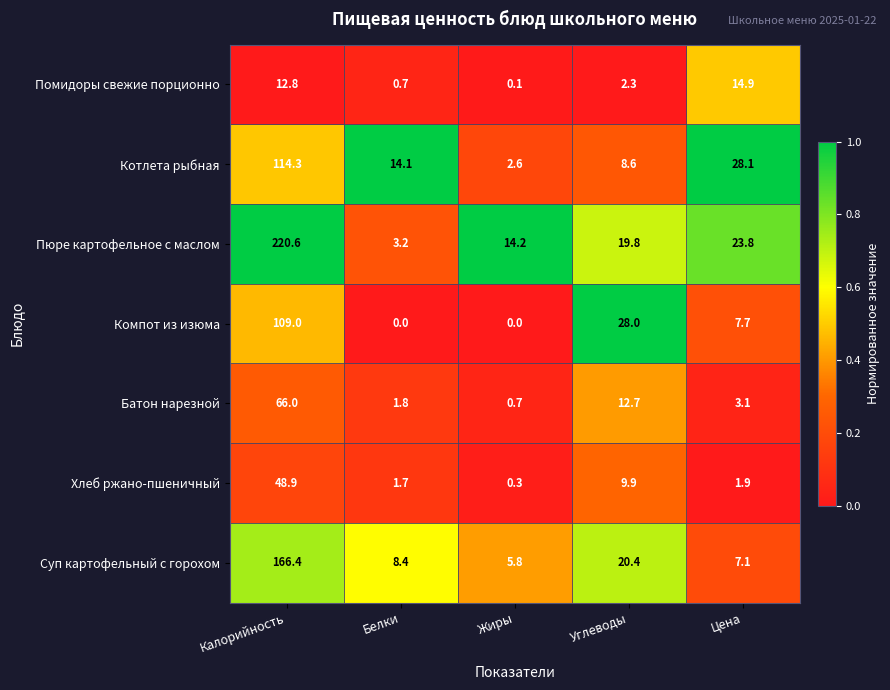

Between Калорийность and Белки, which series saw the biggest shift?

Пюре картофельное с маслом